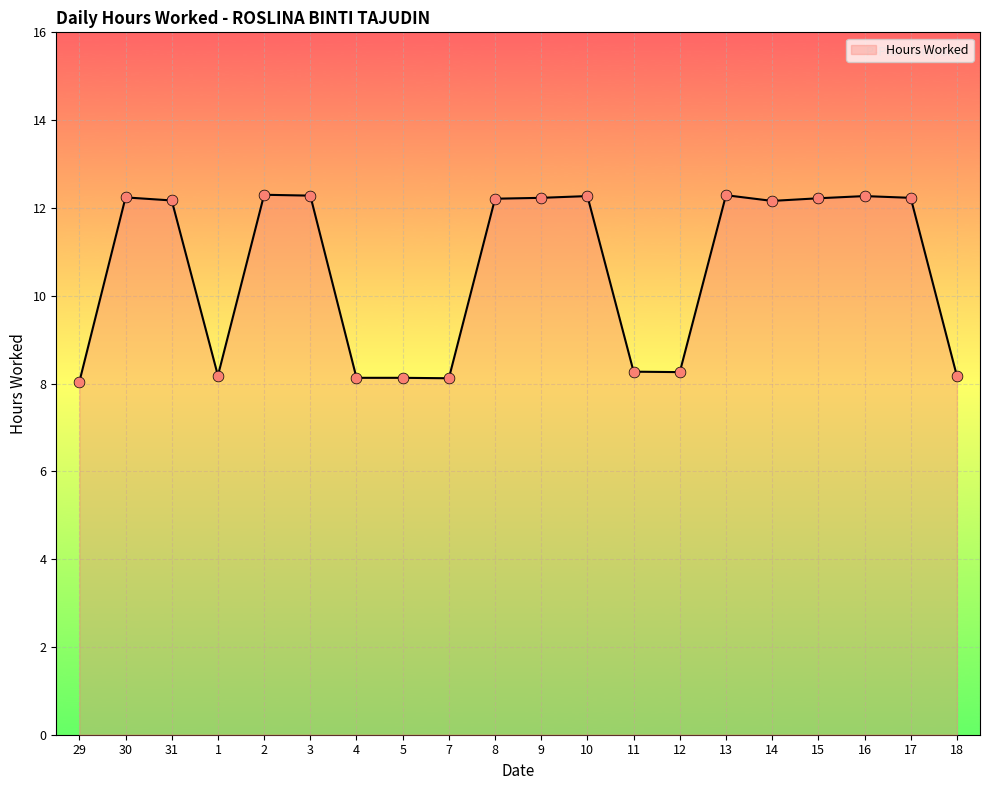

What is the change in value from 9 to 12?

-4.0